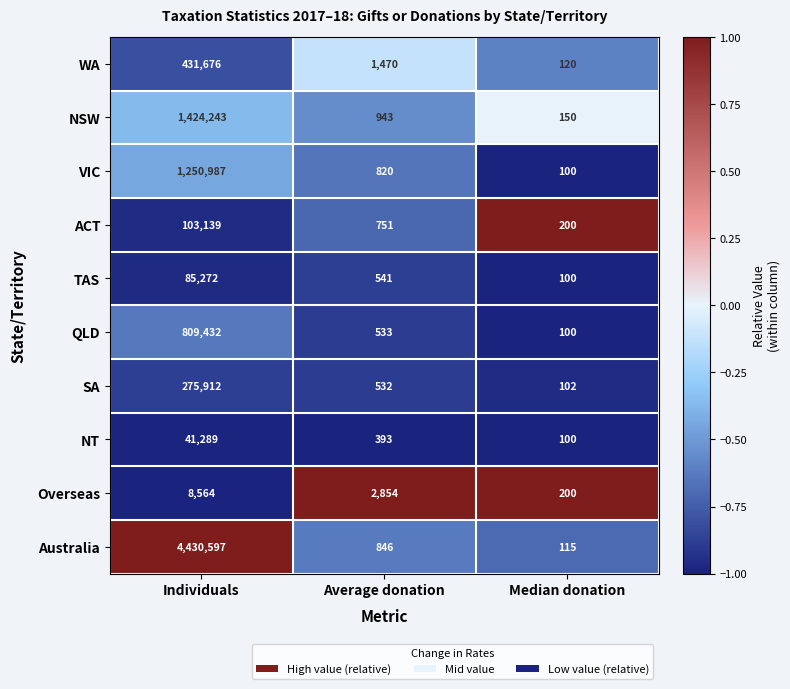

List the labels in order of VIC value, largest first.

Individuals, Average donation, Median donation